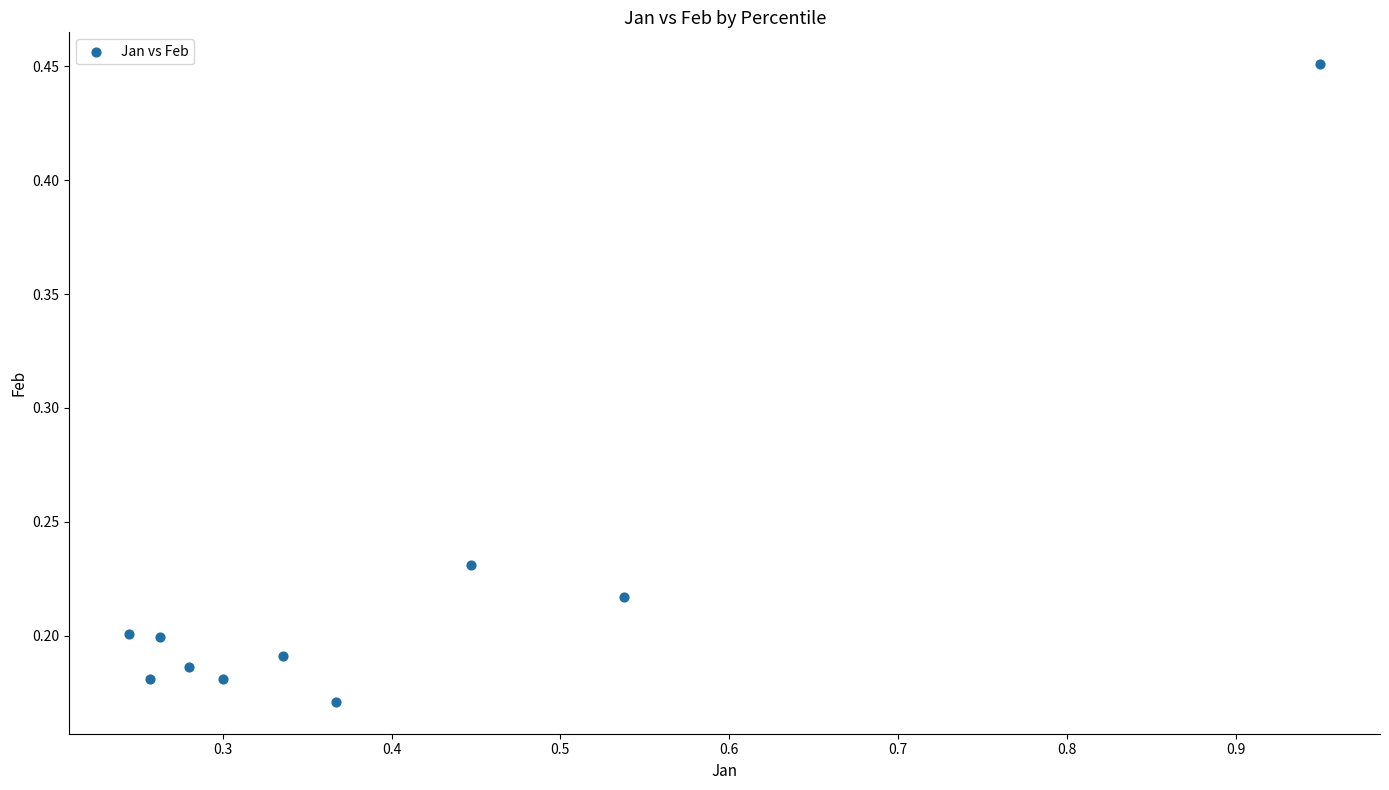

What is the average X value?

0.4